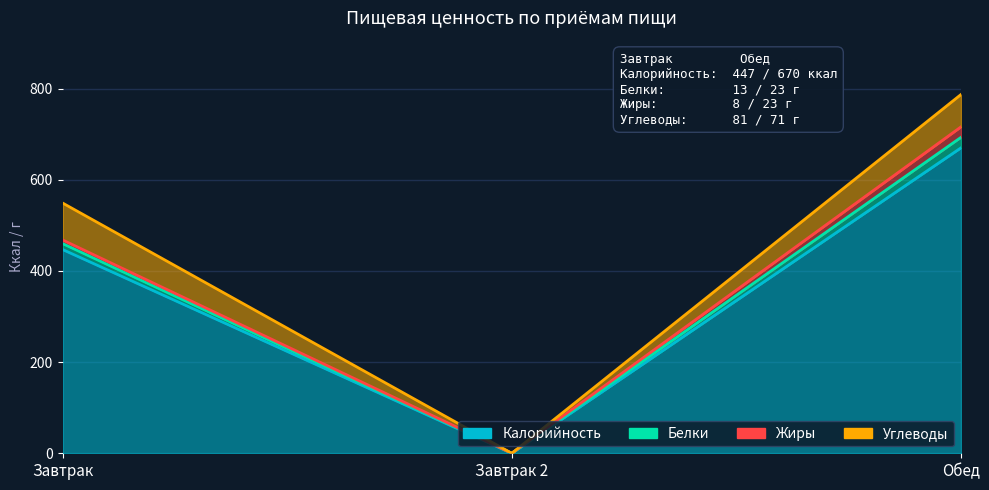

True or false: Белки has a value of 0 at Завтрак 2.

True